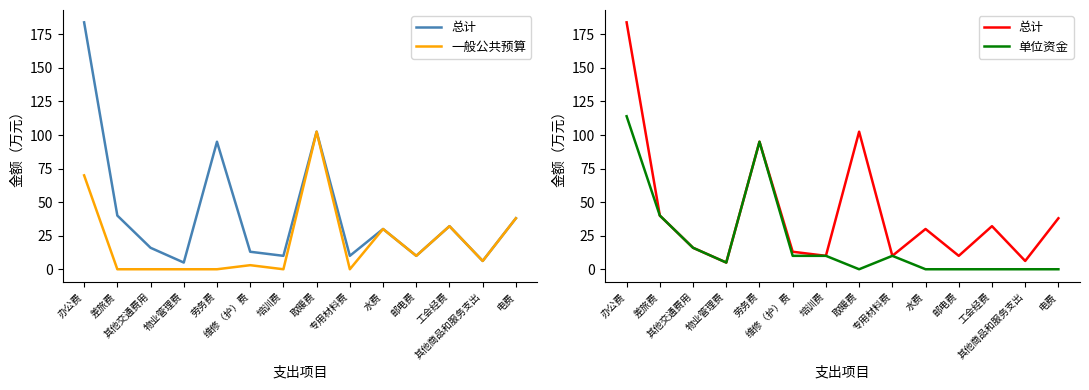

At which label does 一般公共预算 first exceed 6?

办公费